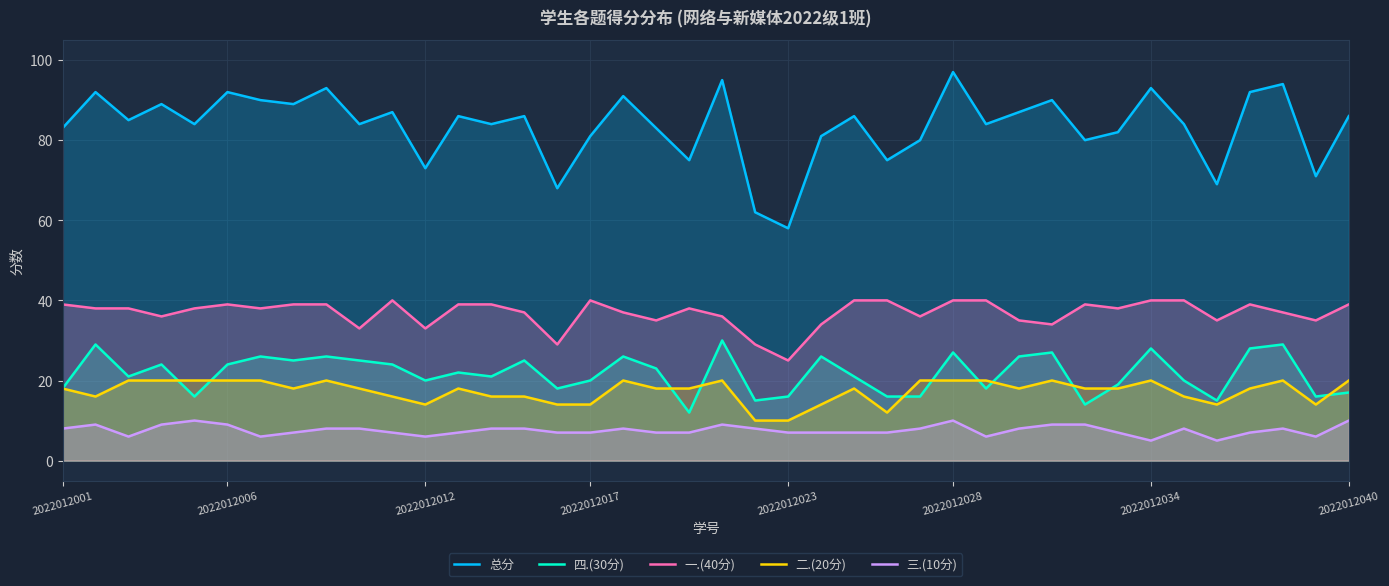

Which series has the largest total across all categories?

总分